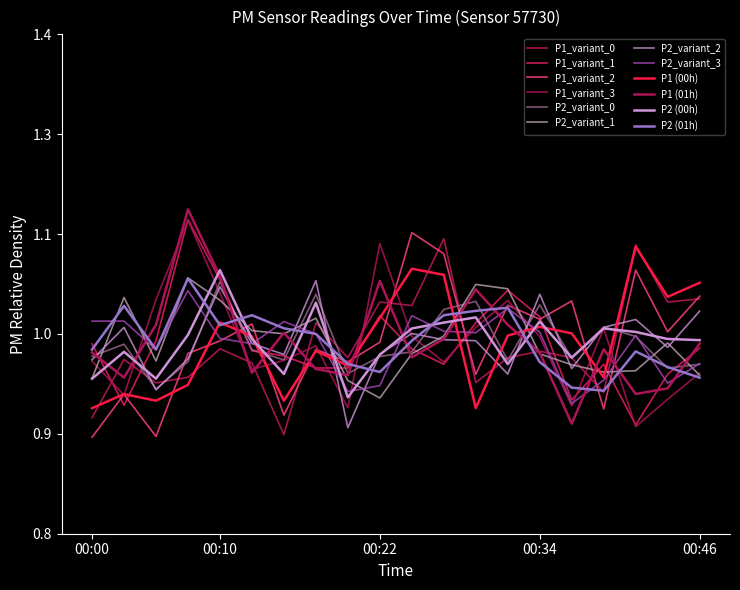

Does the chart have visible grid lines?

No